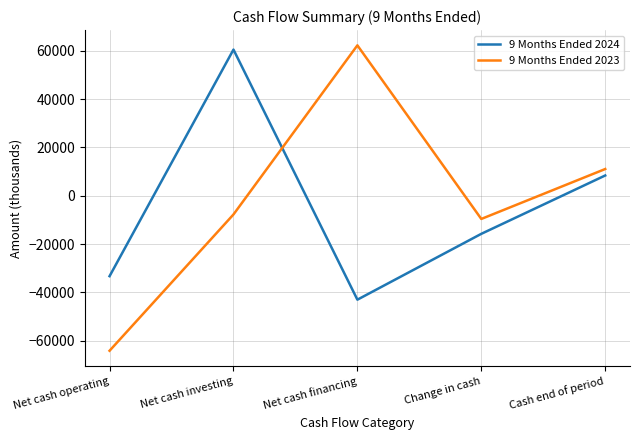

Reading right to left, what are all the values shown in this chart?

9 Months Ended 2024: 8413	-15743	-43004	60534	-33273
9 Months Ended 2023: 11088	-9582	62289	-7723	-64148